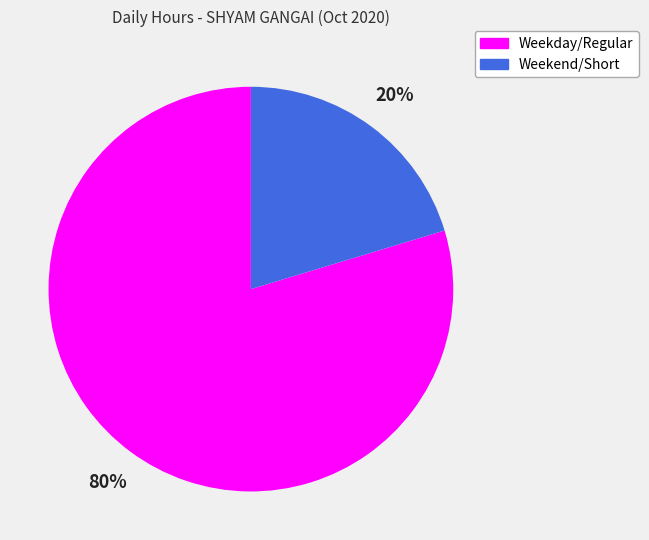

Does any single category account for the majority?

Yes